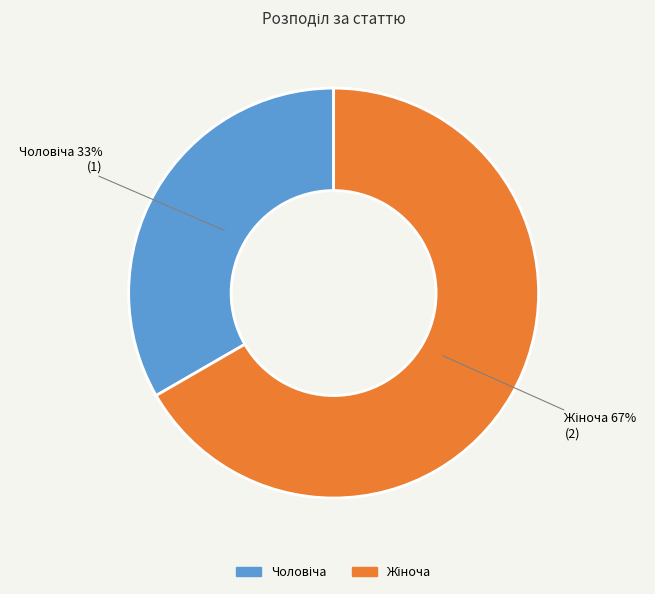

How many segments does this pie chart have?

2